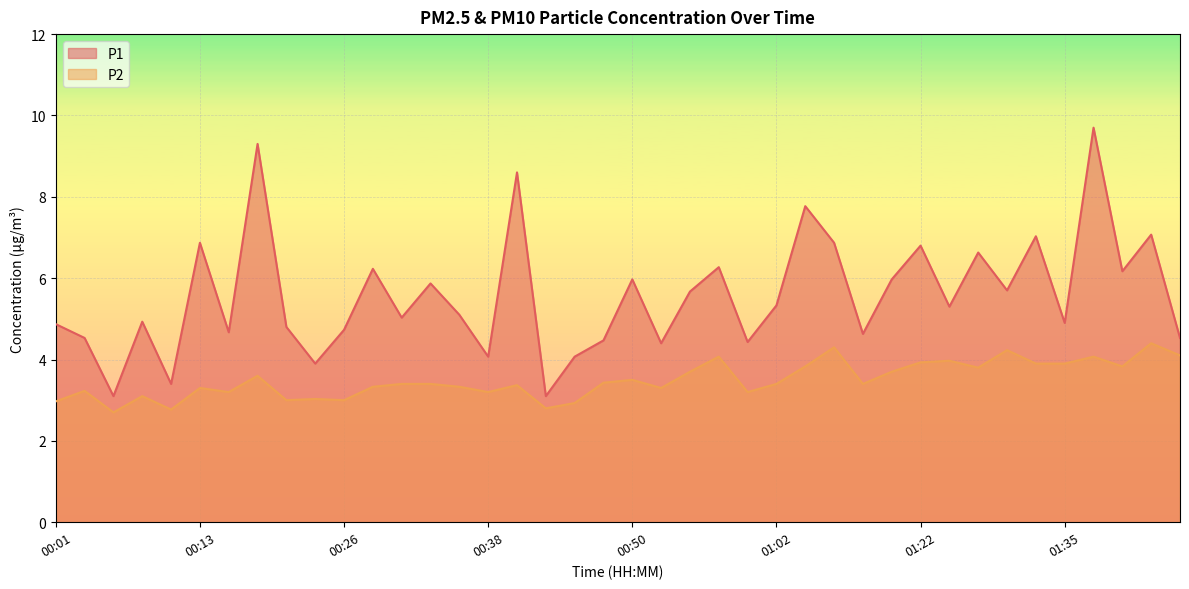

Which has a higher value, 00:16 or 01:25?

01:25